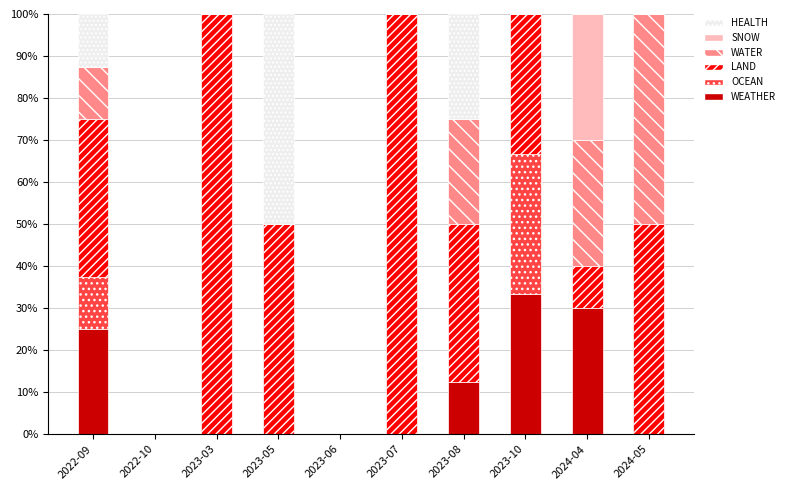

What is the total value across all series at 2023-07?

100.0